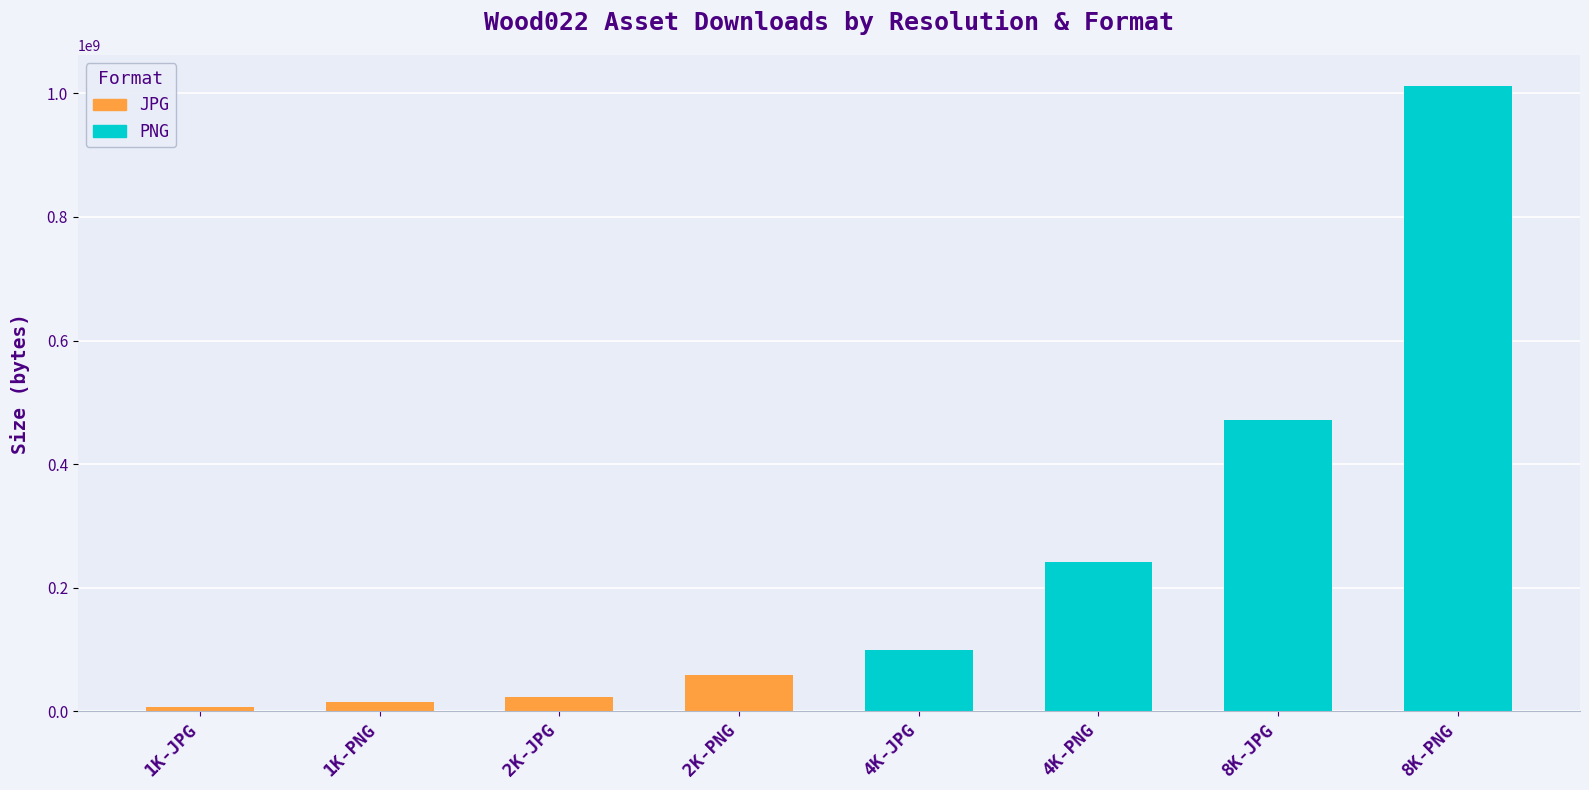

Reading right to left, transcribe all the data shown in this chart.

8K-PNG=1011481639	8K-JPG=471739670	4K-PNG=241130929	4K-JPG=99122585	2K-PNG=58979394	2K-JPG=23748450	1K-PNG=15764996	1K-JPG=6750180